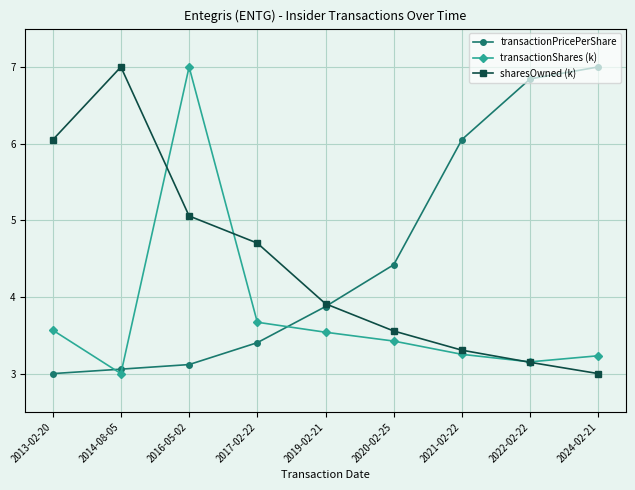

Which series ends up on top after the final intersection of transactionShares (k) and transactionPricePerShare?

transactionPricePerShare